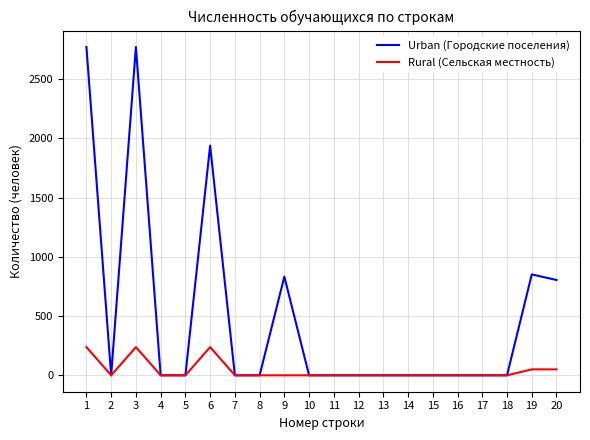

What is the sum of all Urban (Городские поселения) values?

9976